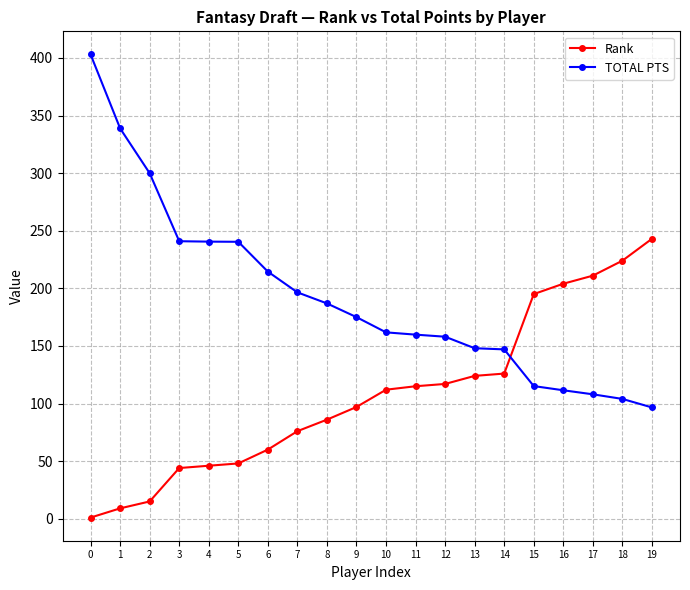

At 11, list the series in order from largest to smallest.

TOTAL PTS, Rank